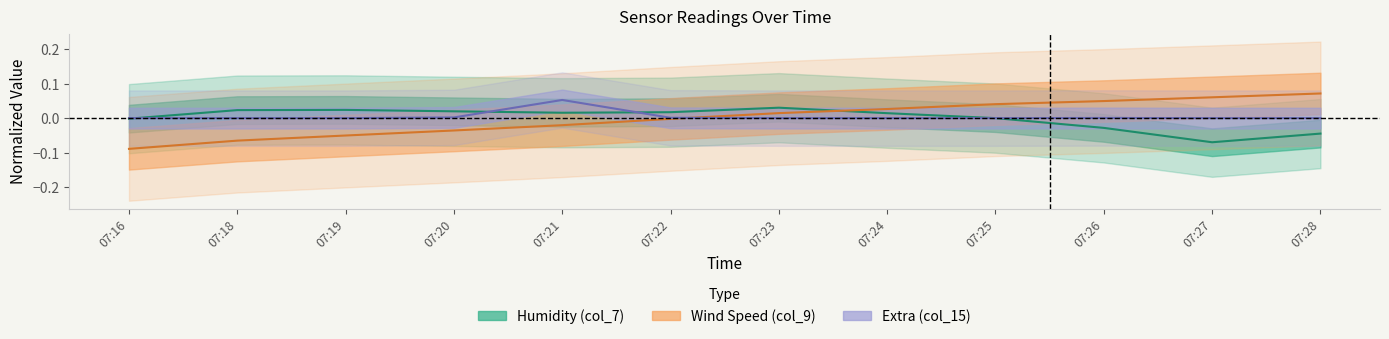

The value of Wind Speed (col_9) at 07:19 is -0.0. True or false?

False